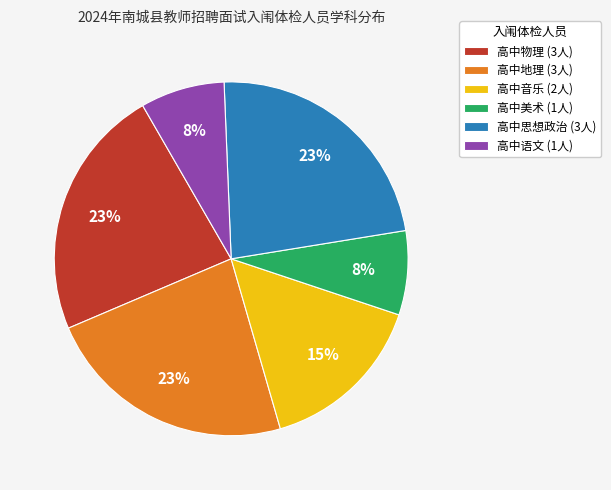

True or false: 高中地理 accounts for 33% of the total.

False